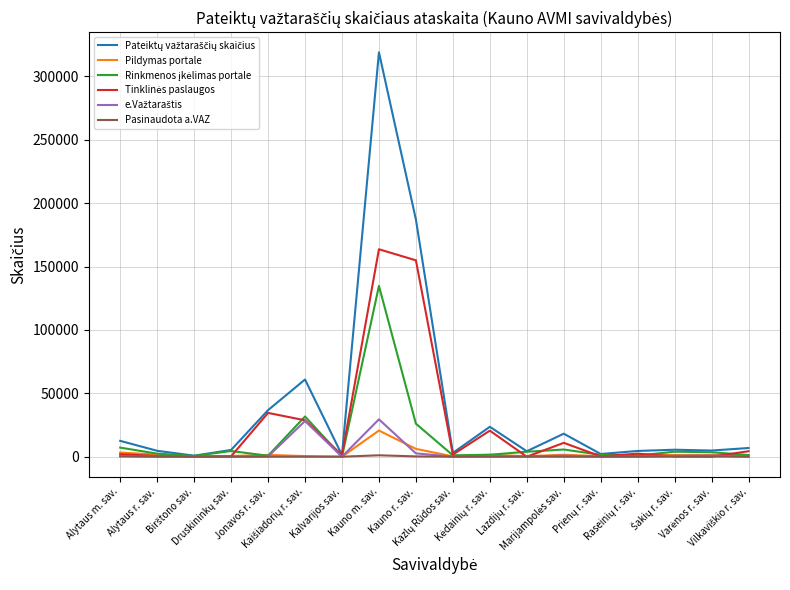

What position from the right is Lazdijų r. sav.?

7